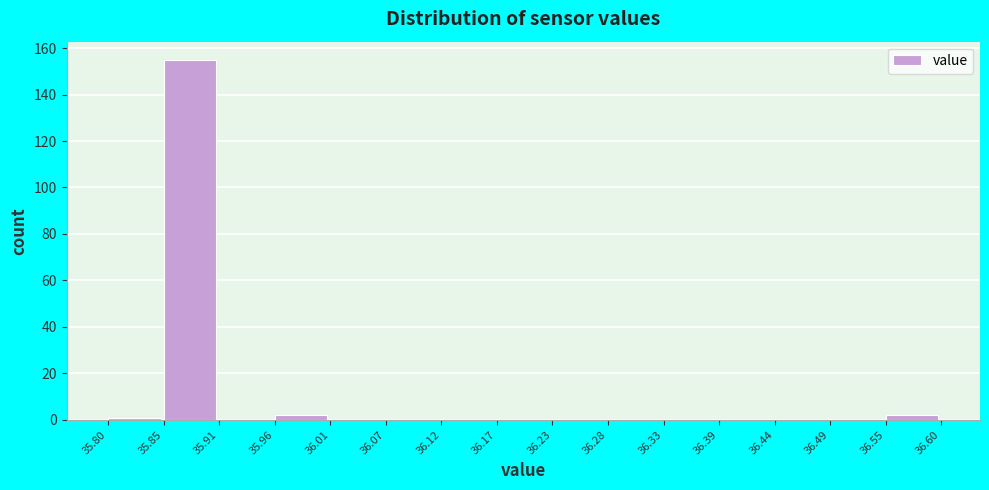

Over which range of the x-axis is the bar tallest?

35.85 to 35.91